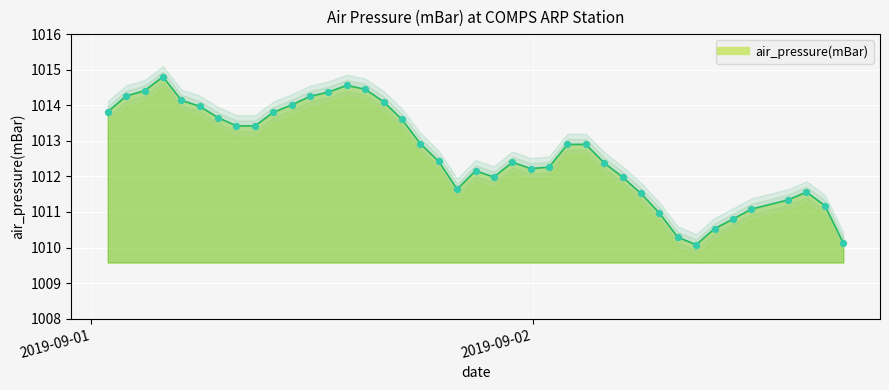

Which has a higher value, 2019-09-02T09:54:00 or 2019-09-01T08:54:00?

2019-09-01T08:54:00